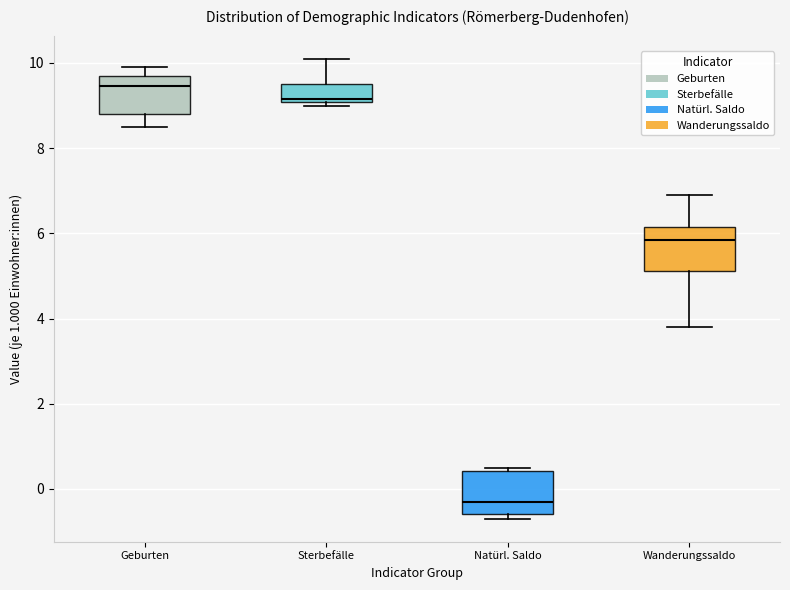

Reading left to right, read every box against the y-axis: the position of its median line, the range the box covers, and the ends of its whiskers. The values are not printed on the chart, so give them approximately, as read against the axis.

Geburten: median 9.4, box 8.8 to 9.8, whiskers 8.6 to 10.0
Sterbefälle: median 9.2, box 9.0 to 9.6, whiskers 9.0 (just below the box's lower edge) to 10.2
Natürl. Saldo: median -0.2, box -0.6 to 0.4, whiskers -0.6 (just below the box's lower edge) to 0.6
Wanderungssaldo: median 5.8, box 5.2 to 6.2, whiskers 3.8 to 7.0